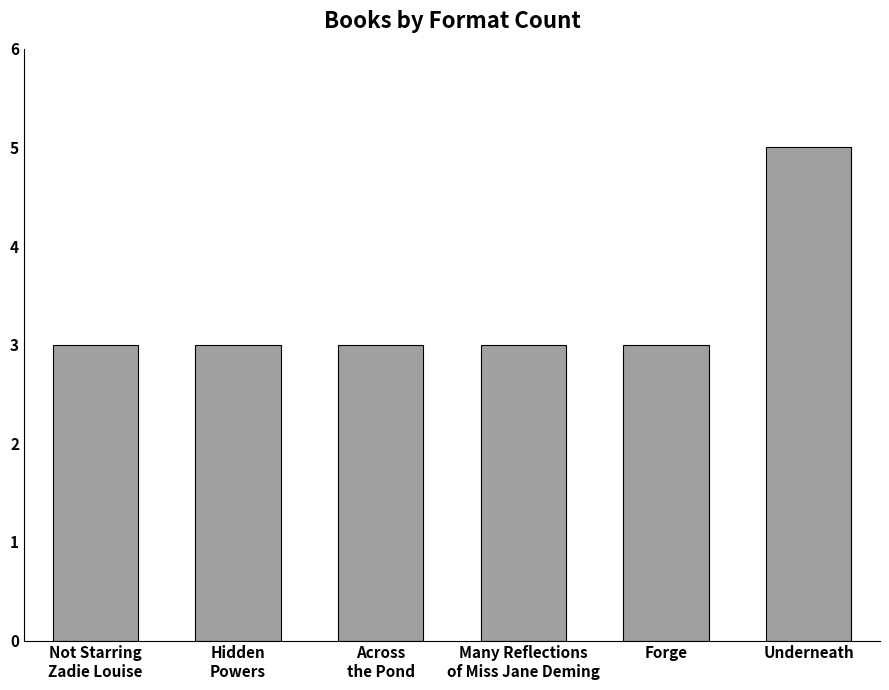

The chart shows a value of 3 at Not Starring
Zadie Louise. True or false?

True